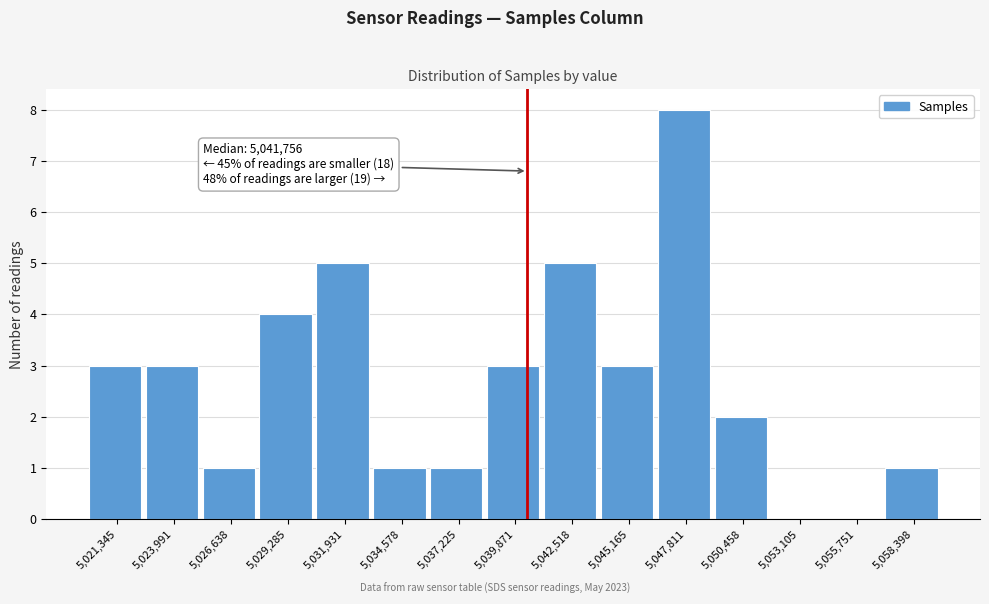

Reading left to right, list all the values displayed in this chart.

5,021,345=3	5,023,991=3	5,026,638=1	5,029,285=4	5,031,931=5	5,034,578=1	5,037,225=1	5,039,871=3	5,042,518=5	5,045,165=3	5,047,811=8	5,050,458=2	5,053,105=0	5,055,751=0	5,058,398=1